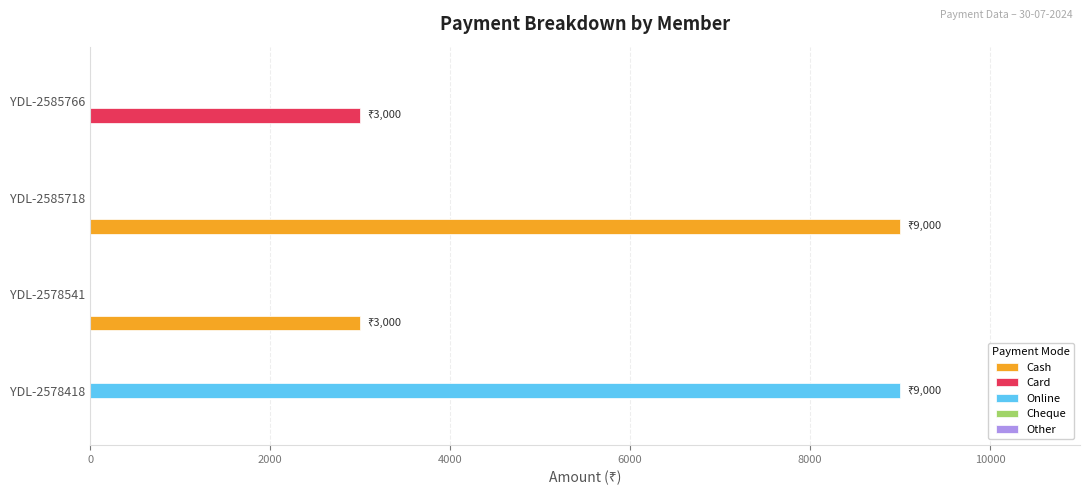

Which series has the largest total across all categories?

Cash